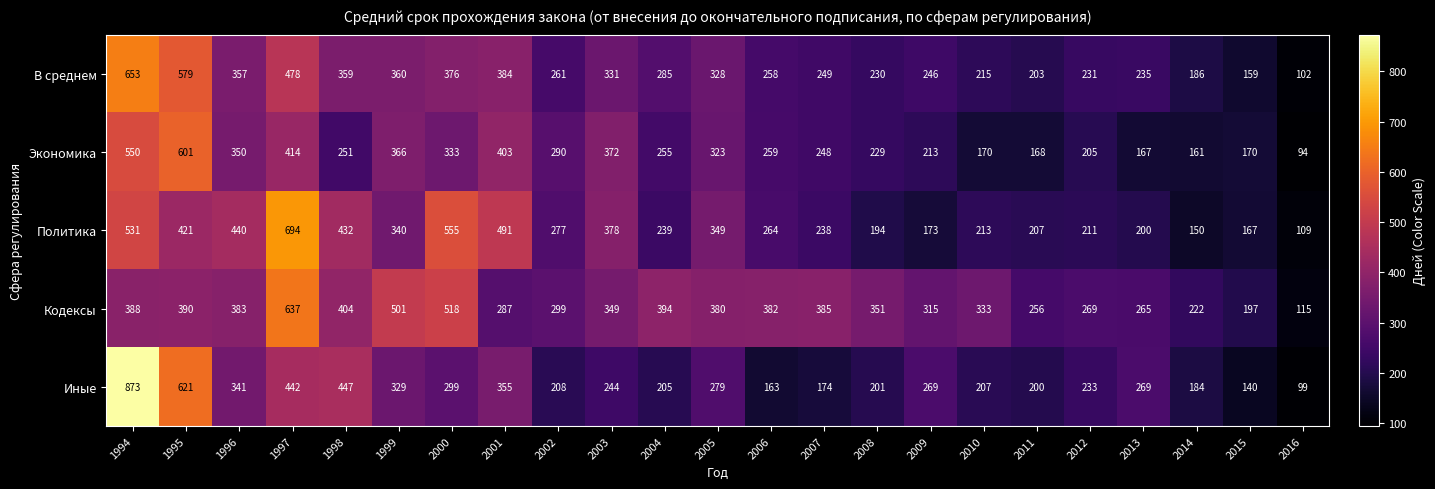

At which category is the sum across all series the highest?

1994